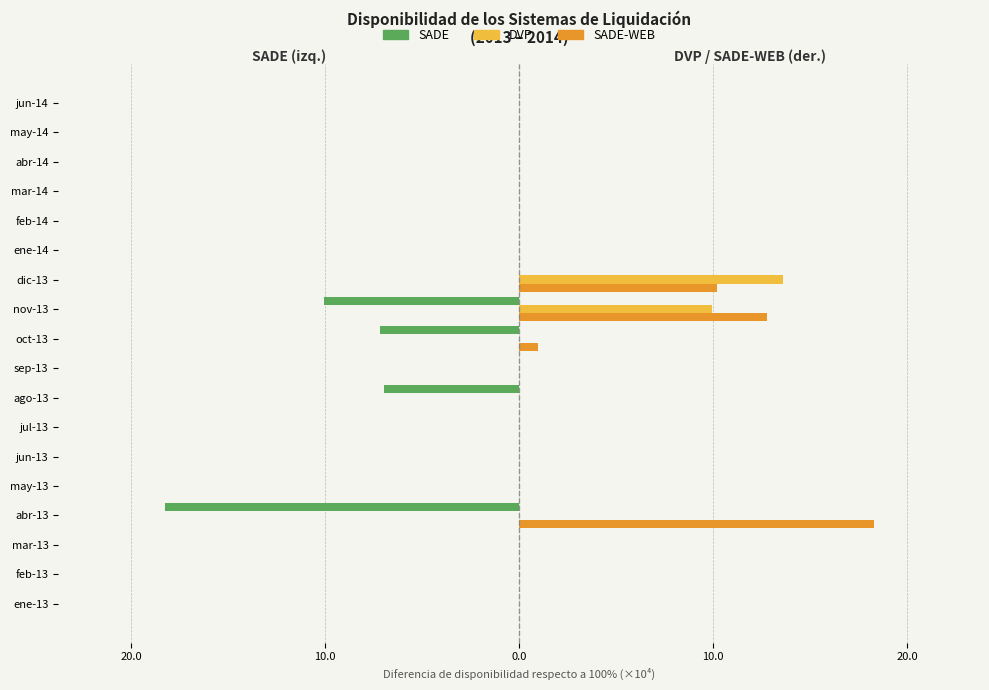

Which series has the largest total across all categories?

SADE-WEB